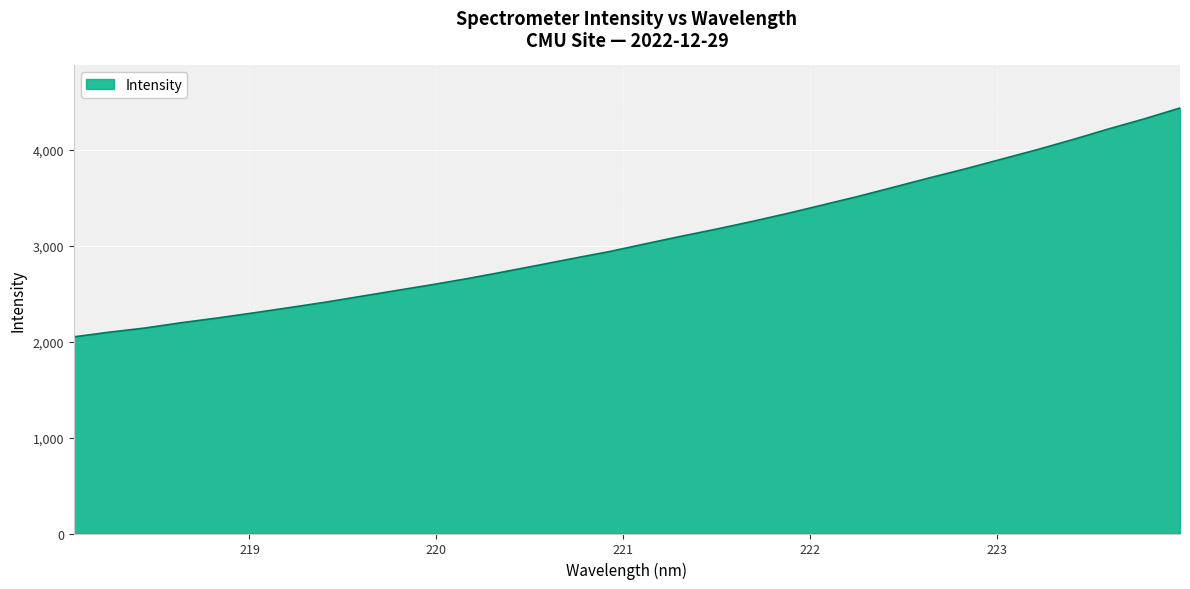

True or false: there are more than 1 points higher than both neighbors.

False